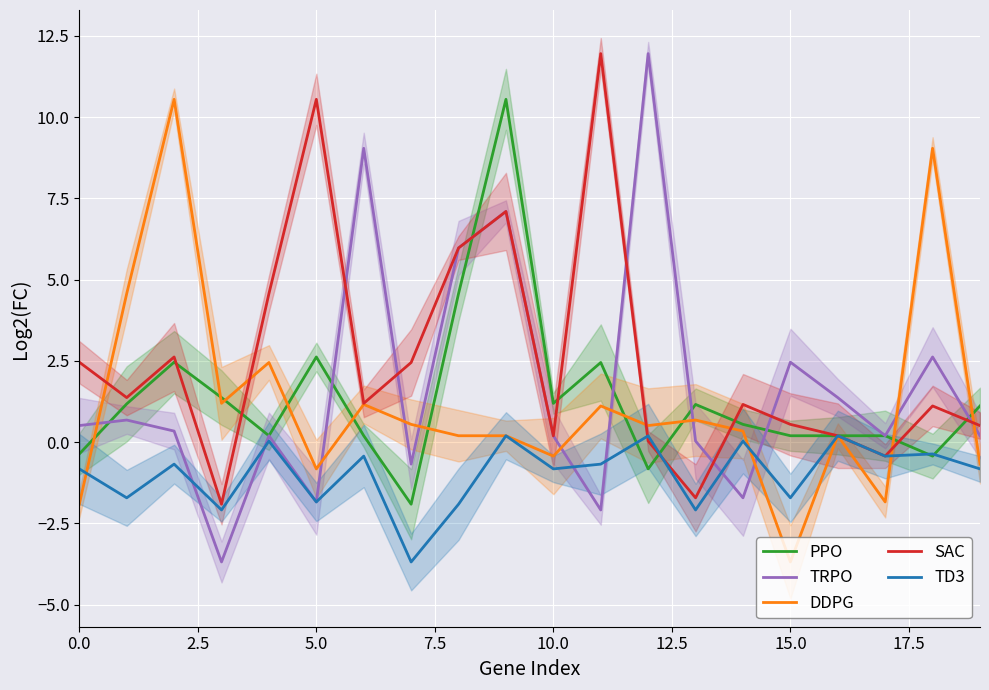

True or false: PPO has a value of -0.4 at 18.

True